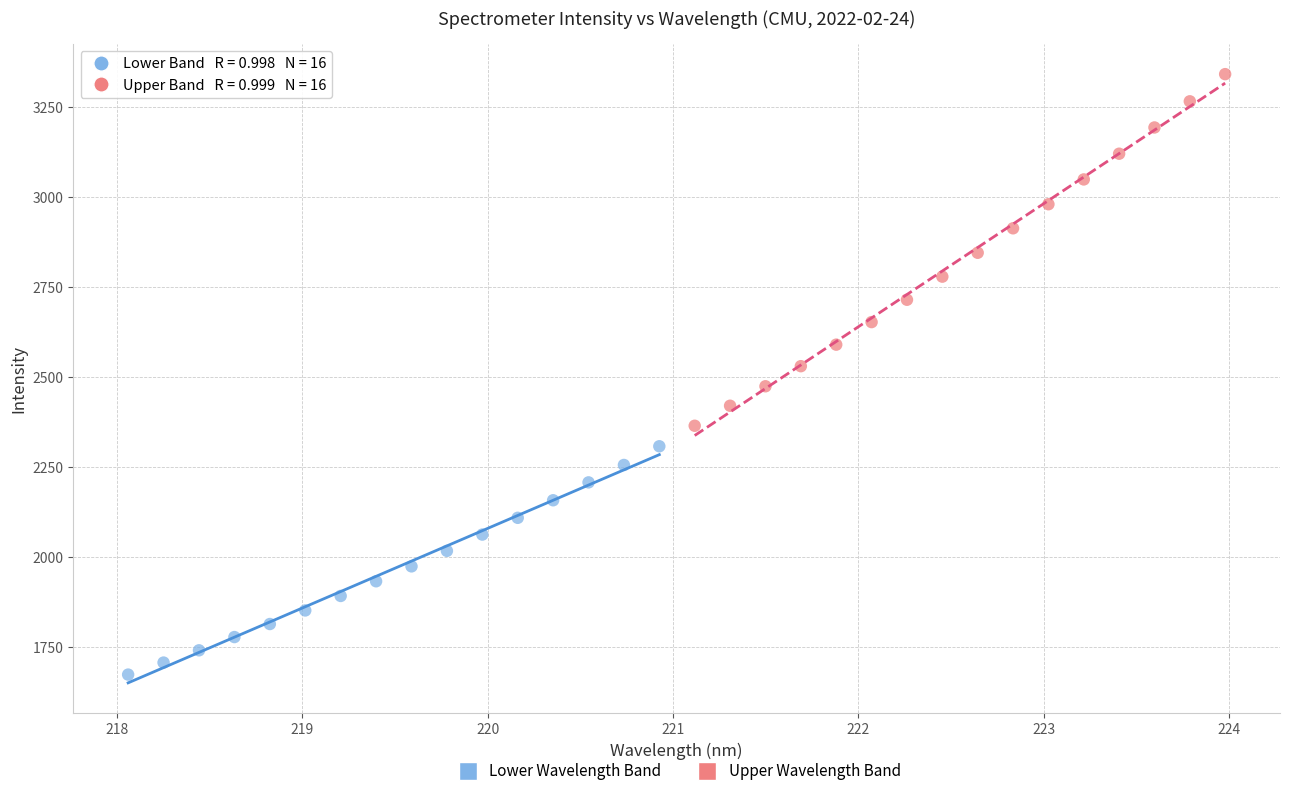

Which series has the largest Y range (max minus min)?

Upper Wavelength Band